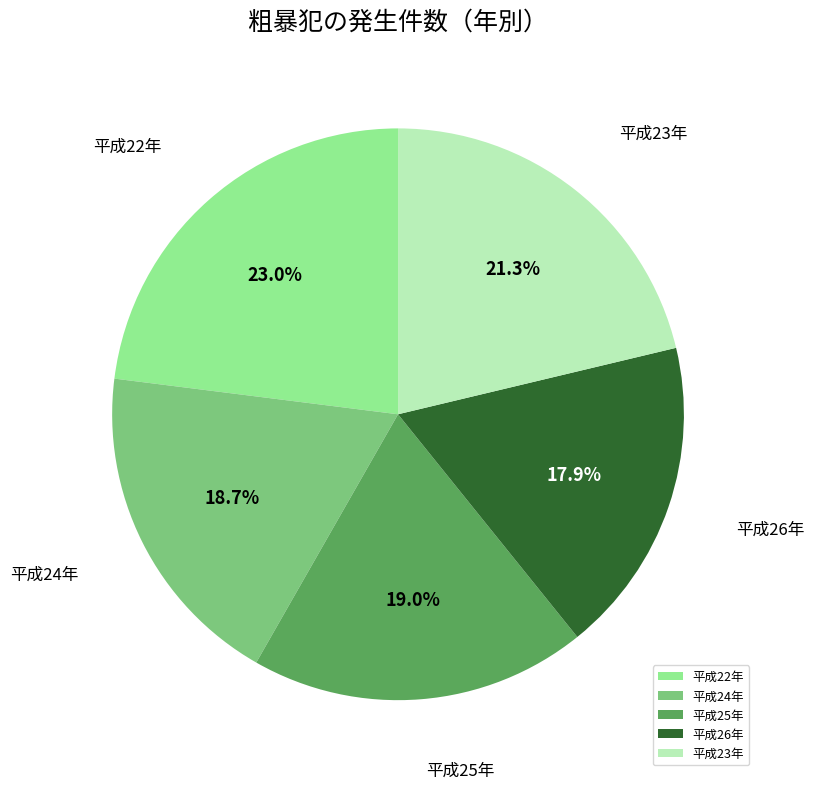

True or false: 平成25年 accounts for 30% of the total.

False